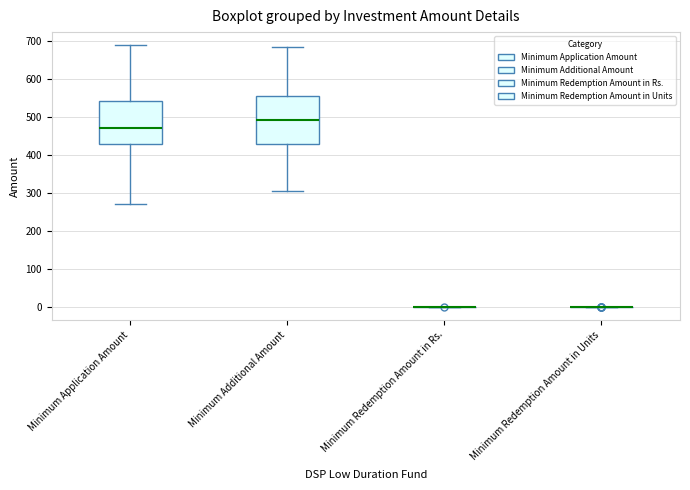

Reading left to right, transcribe this box plot: for each box, give where its median line is, the range the box spans, and where its two whiskers end, as read against the y-axis. The values are not printed on the chart, so give them approximately, as read against the axis.

Minimum Application Amount: median 470, box 430 to 540, whiskers 270 to 690
Minimum Additional Amount: median 490, box 430 to 550, whiskers 300 to 690
Minimum Redemption Amount in Rs.: box collapsed to a line at 0, whiskers 0 to 0
Minimum Redemption Amount in Units: box collapsed to a line at 0, whiskers 0 to 0